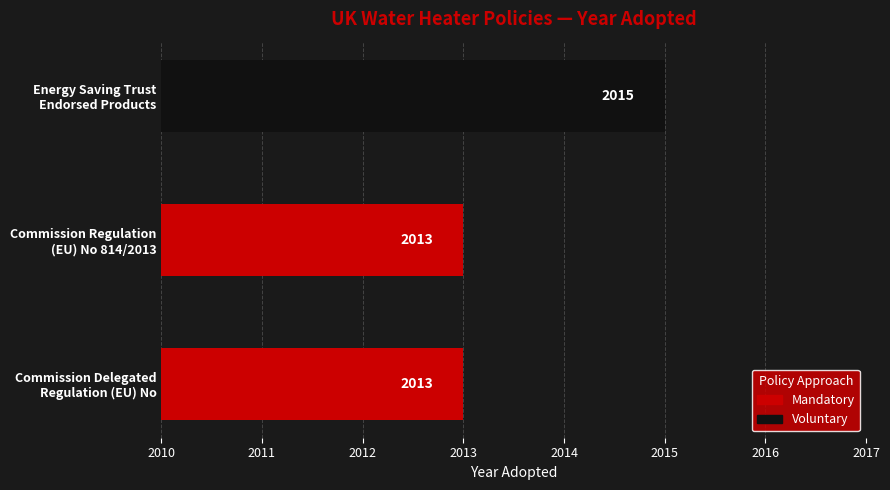

How many bars are there in total?

3